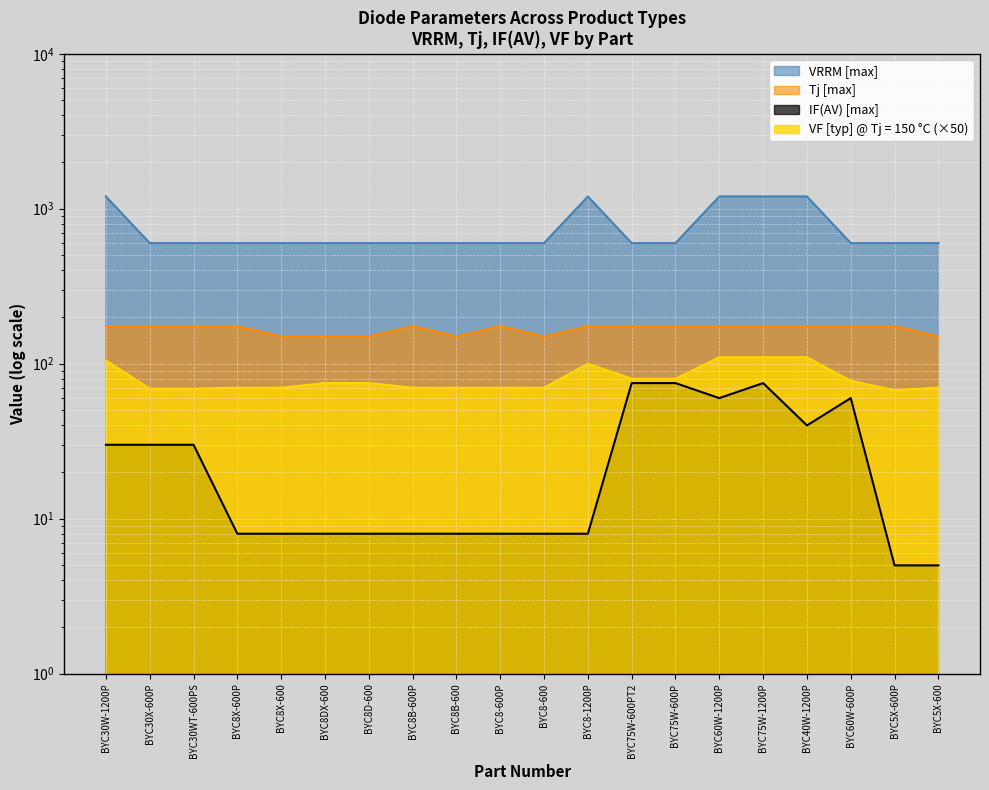

What is the total value across all series at BYC8B-600?

828.0